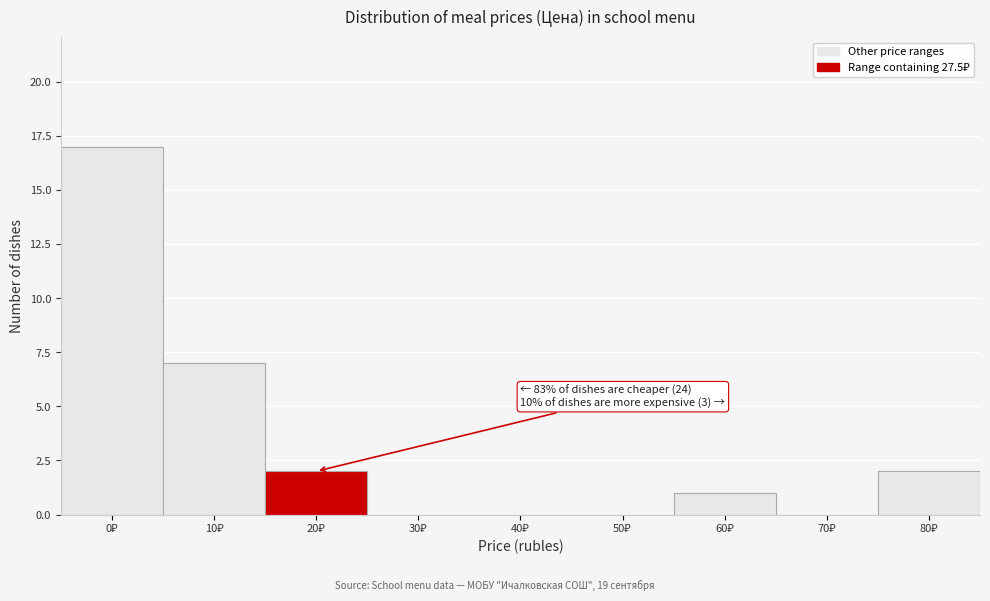

What is the greatest value displayed?

17